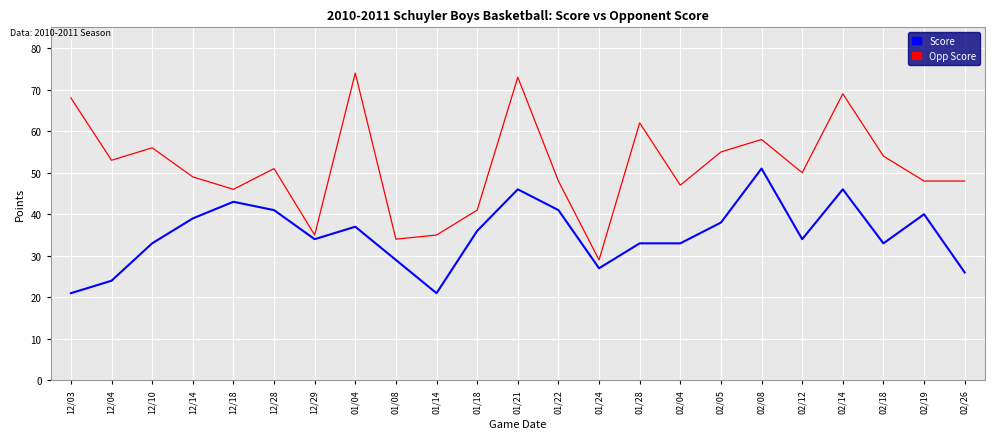

What are all the series names shown in the legend?

Score, Opp Score